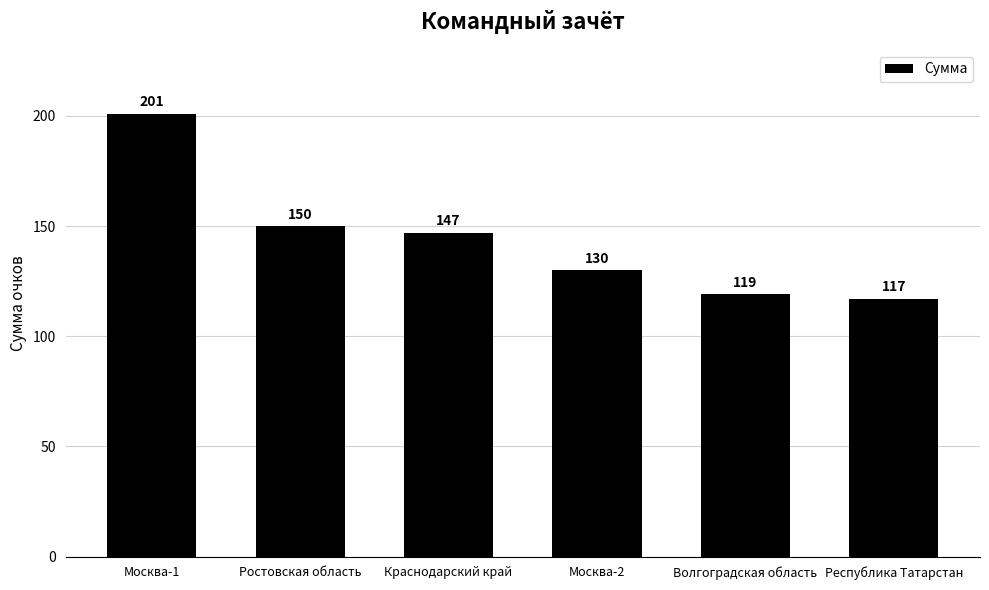

What position from the right is Москва-2?

3